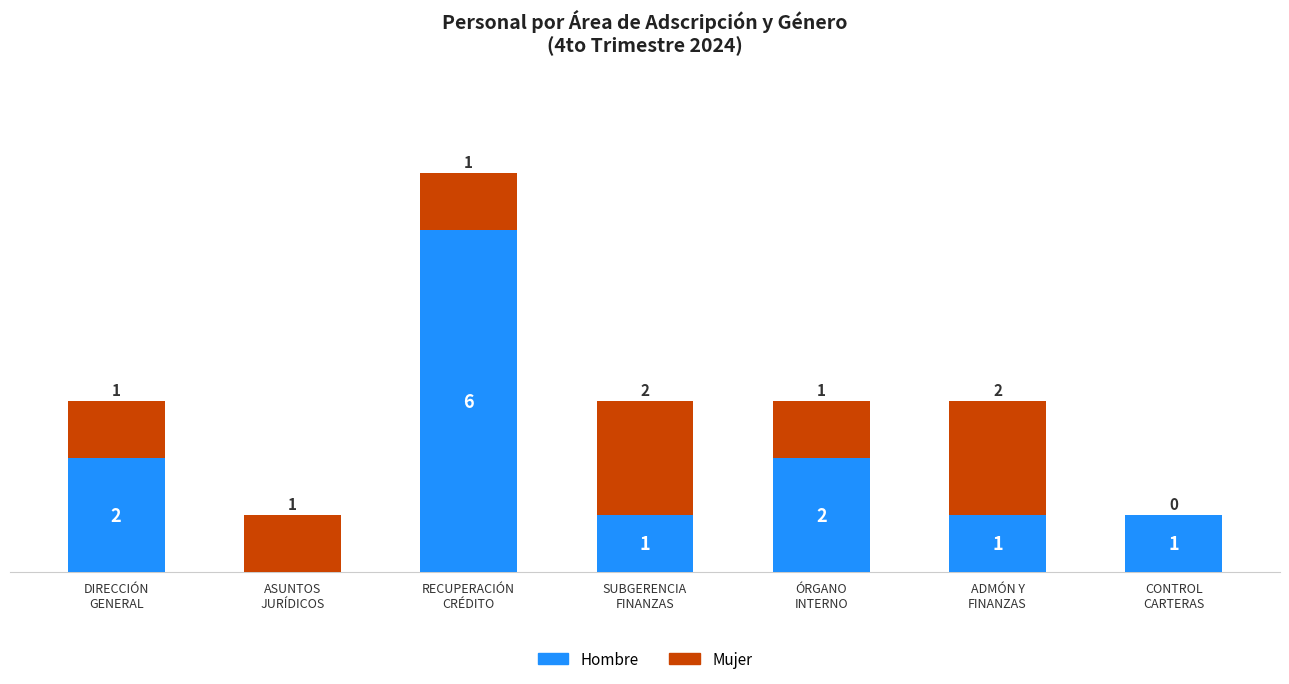

What are all the series names shown in the legend?

Hombre, Mujer